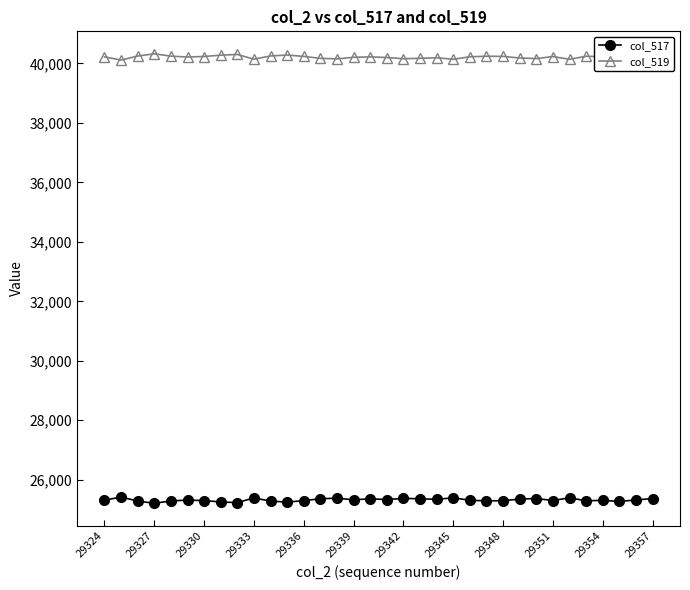

How many lines are shown in the chart?

2